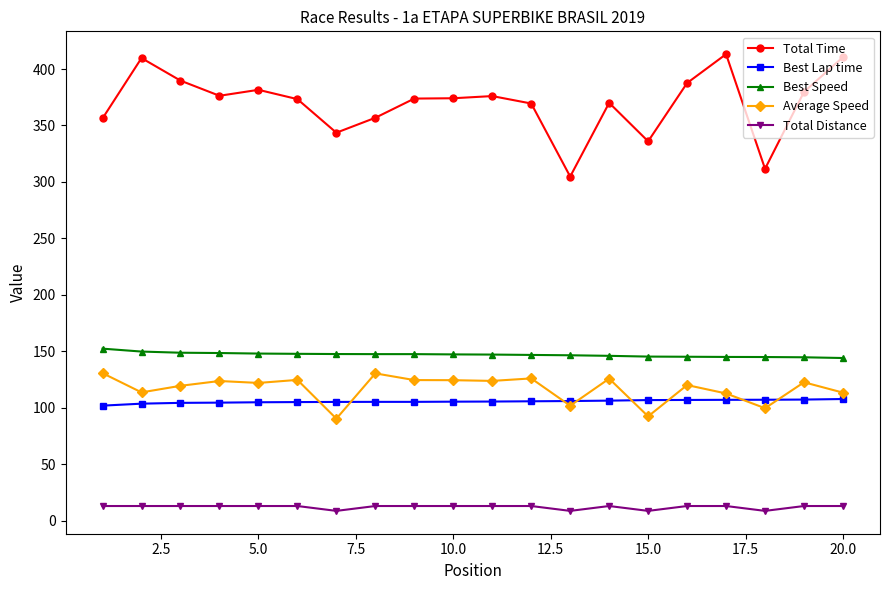

How many values in the Average Speed series are below 122?

10